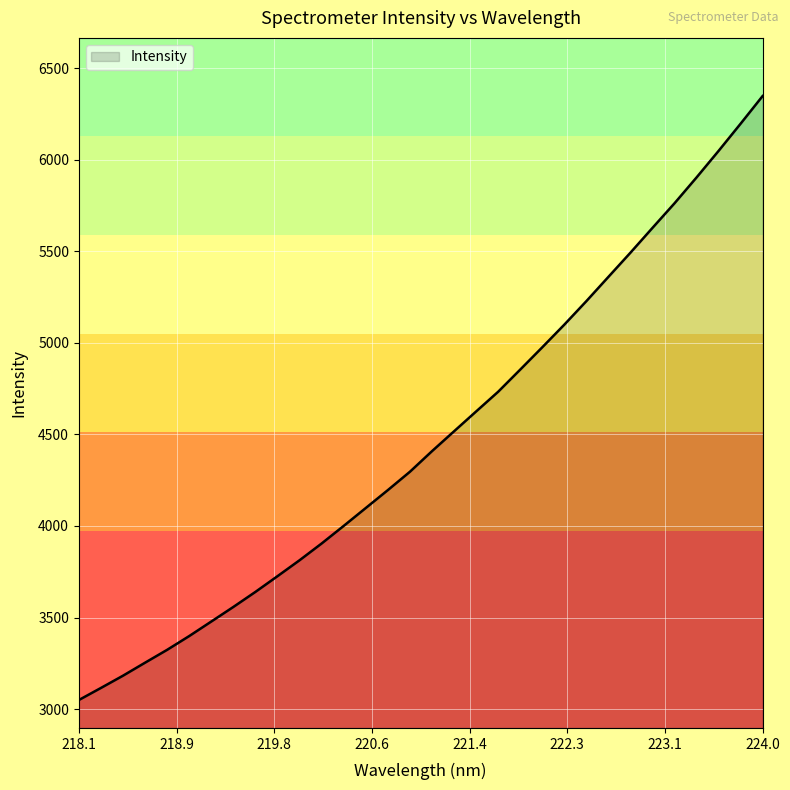

What is the smallest value displayed?

3049.6